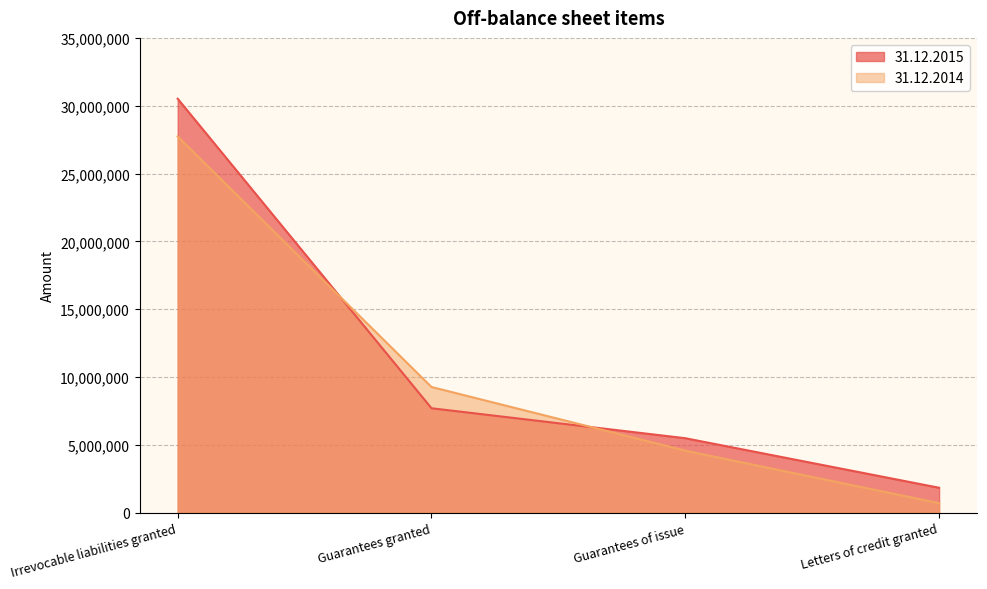

At how many categories does at least one series exceed 22358108?

1